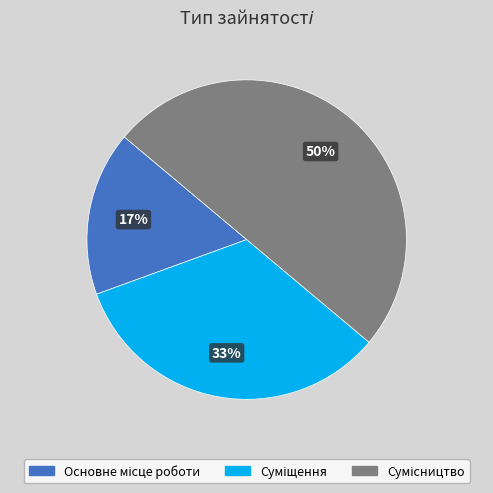

To the nearest percent, what is the average slice percentage?

33%